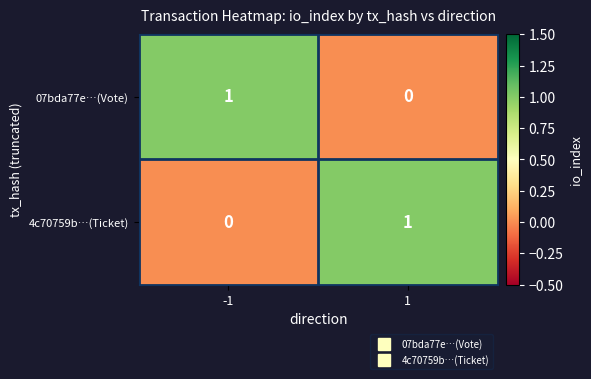

List the labels in order of 4c70759b…(Ticket) value, largest first.

1, -1